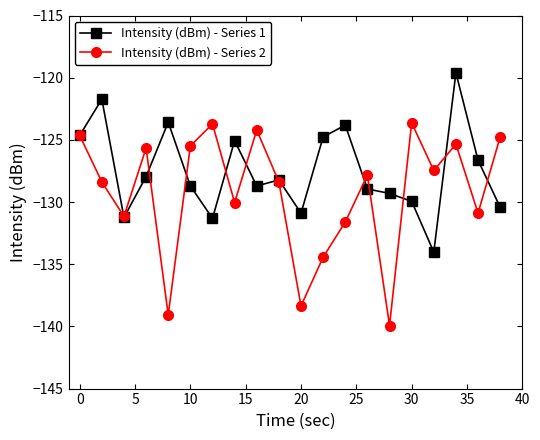

What is the value of the Intensity (dBm) - Series 2 point at the 1st from the left?

-124.6